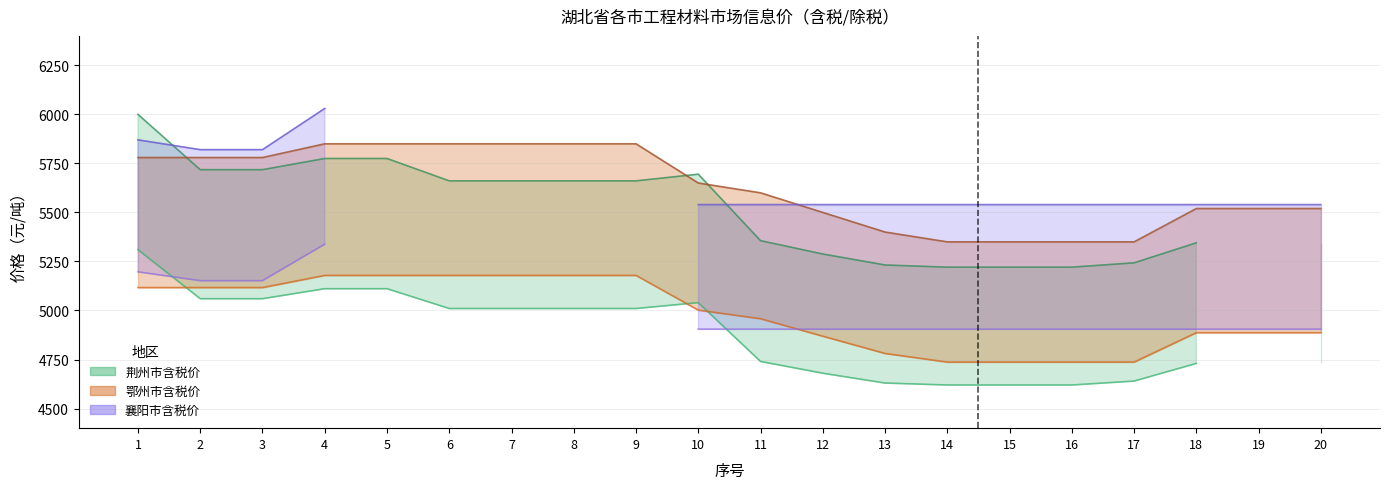

At which category does 襄阳市除税价 reach its first local peak?

4